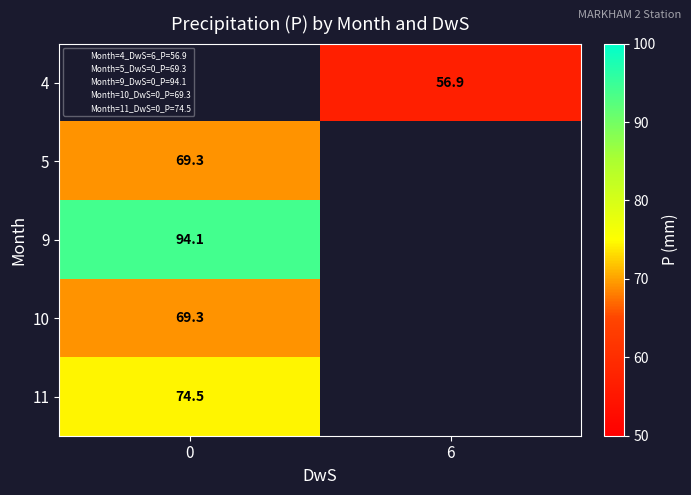

The 4 series shows 56.9 at 6. True or false?

True